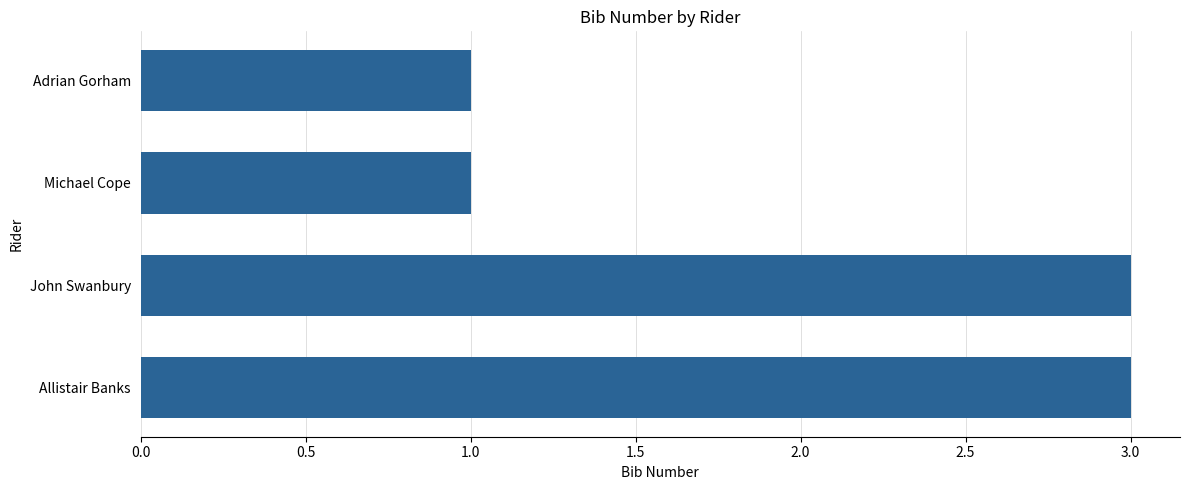

What is the difference between the maximum and minimum values?

2